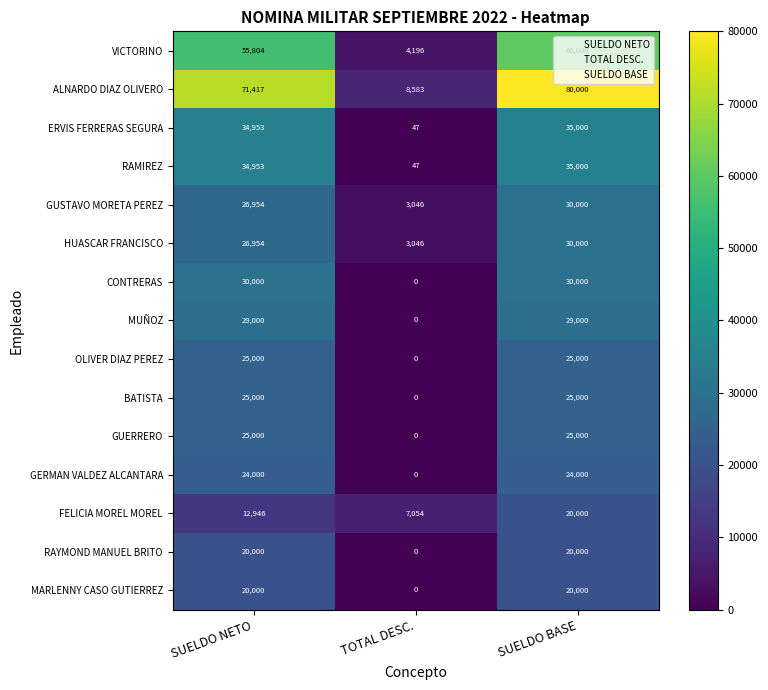

Is the value of CONTRERAS at SUELDO NETO greater than the value of GUSTAVO MORETA PEREZ at TOTAL DESC.?

Yes